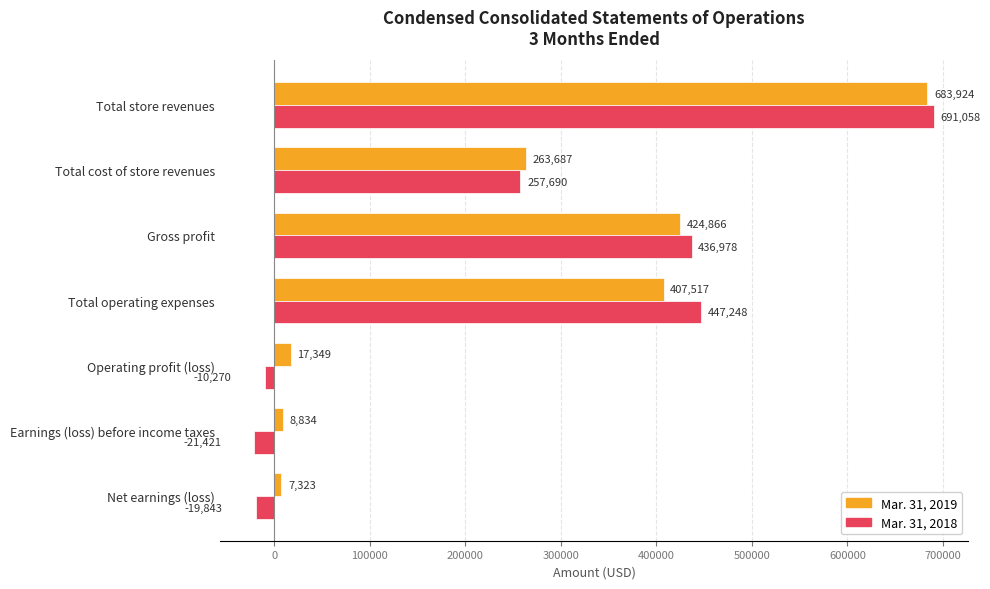

What is the sum of all Mar. 31, 2018 values?

1781440